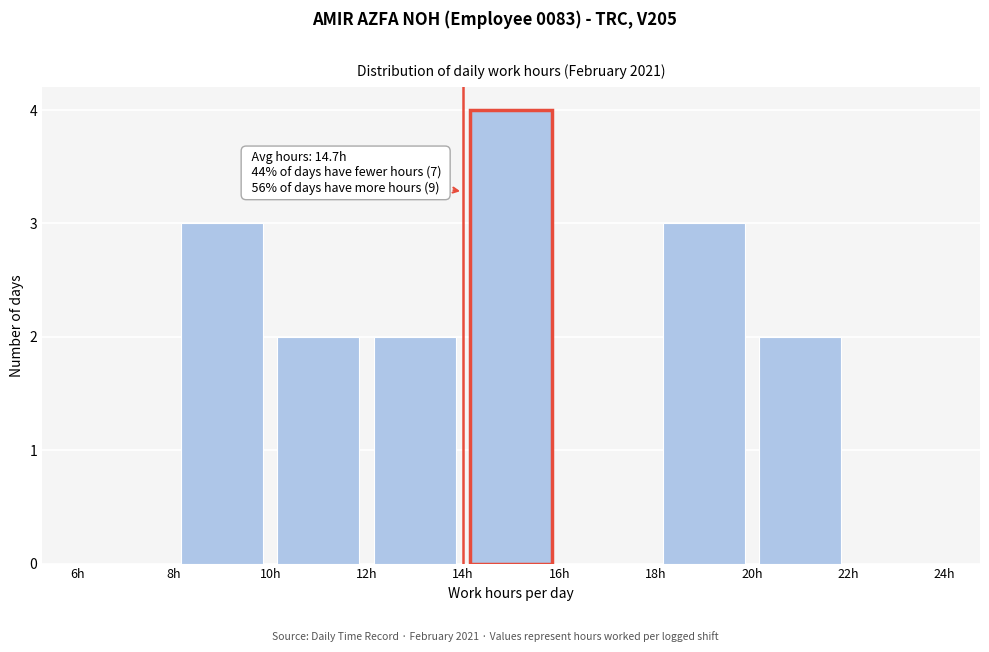

Over which range of the x-axis is the bar tallest?

14 to 16